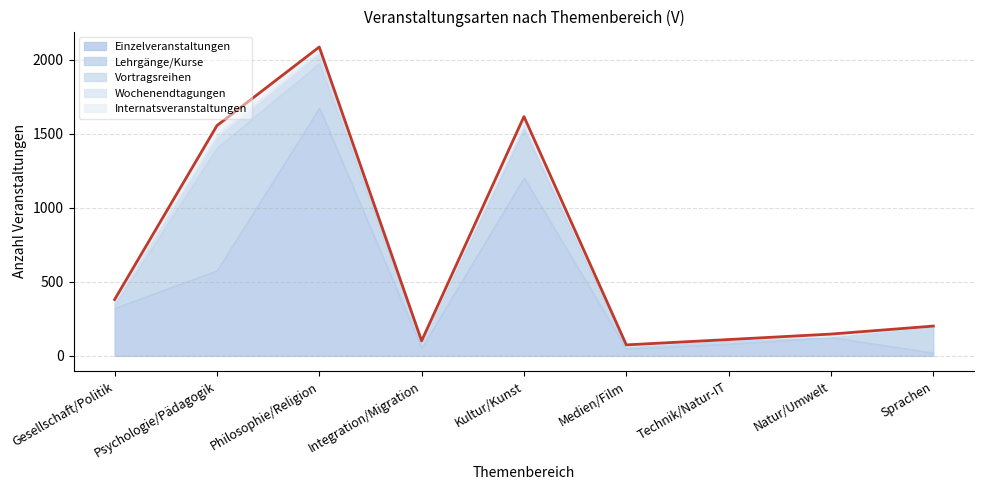

What is the difference between the maximum and minimum values in the Lehrgänge/Kurse series?

823